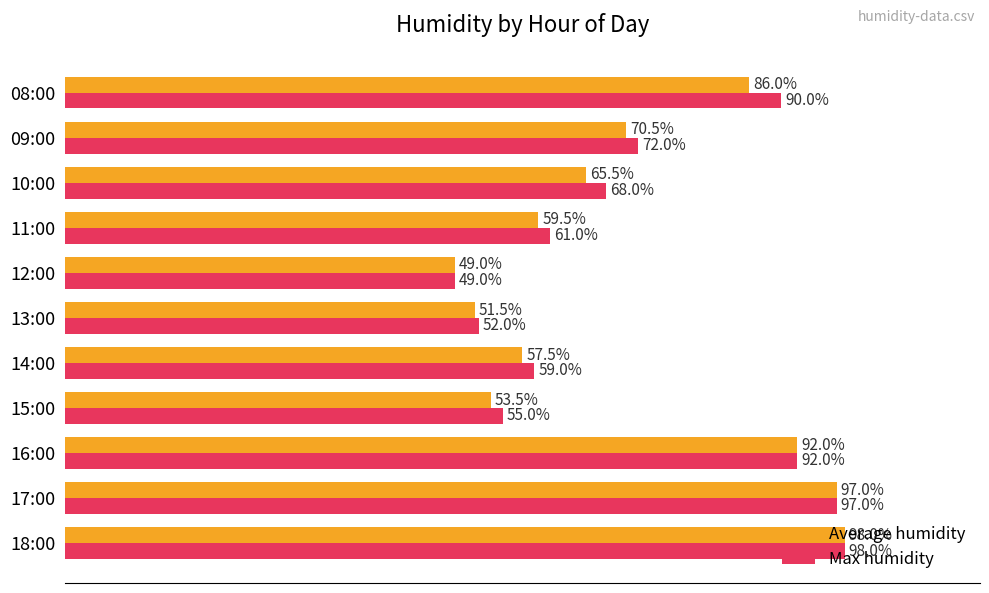

At which category is the sum across all series the highest?

18:00